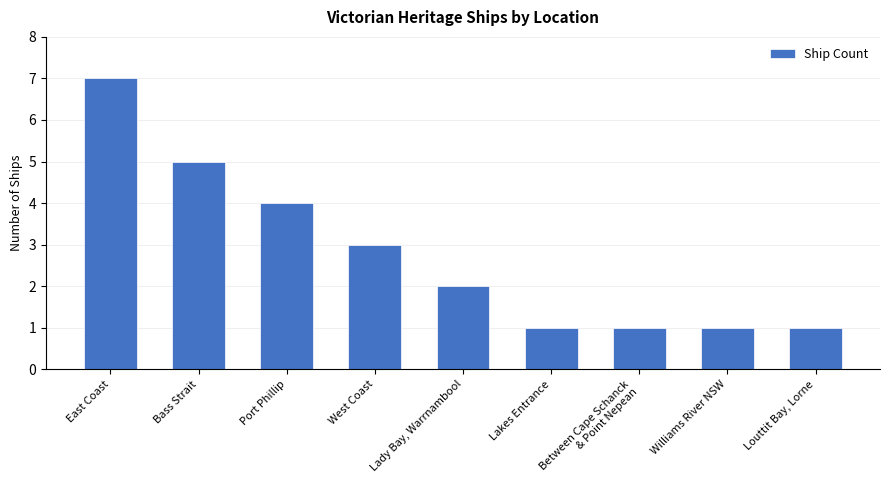

What is the ratio of the value at West Coast to the value at Lakes Entrance?

3.0